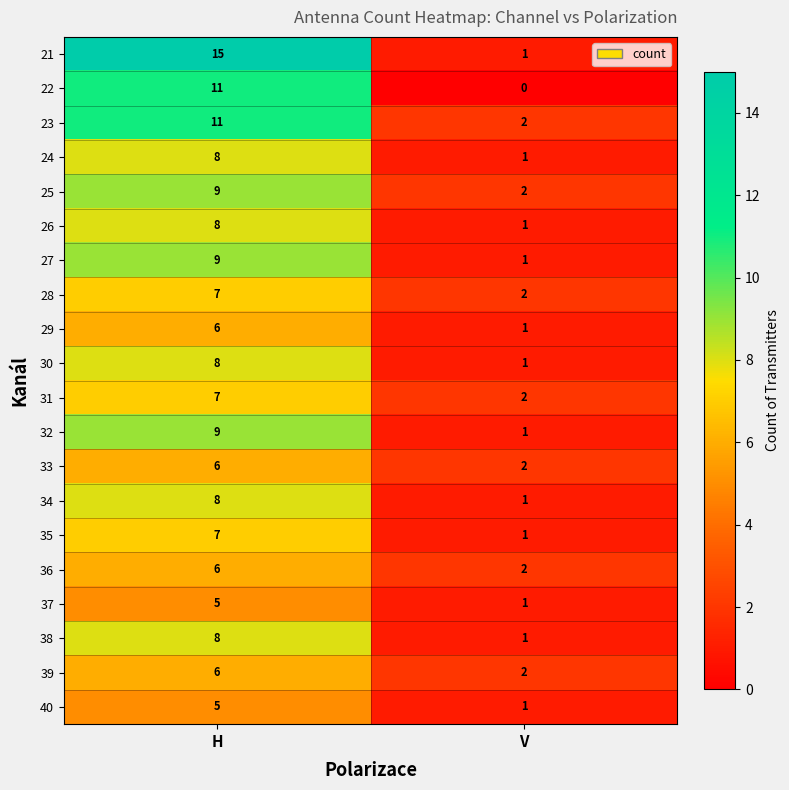

Where is 26 nearest to the value 4?

V